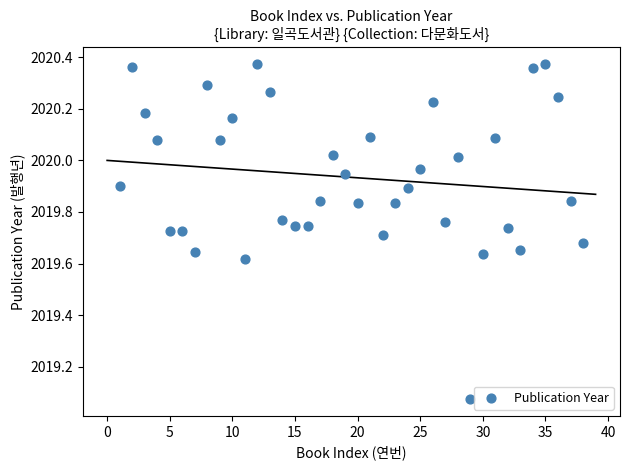

What is the range of X values (max minus min)?

37.0